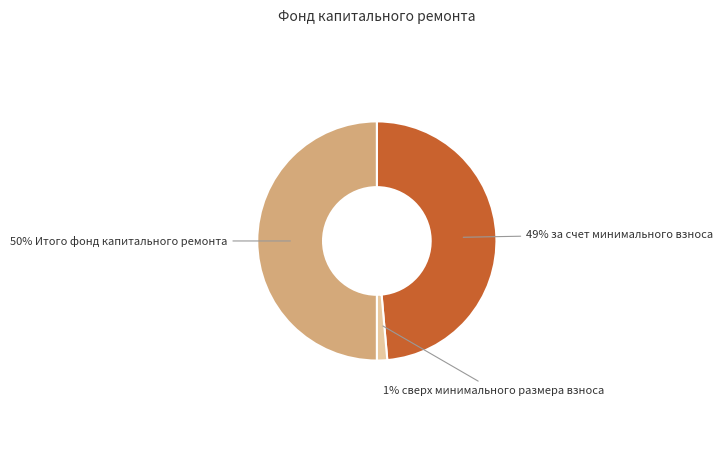

Count the number of slices in the pie.

3